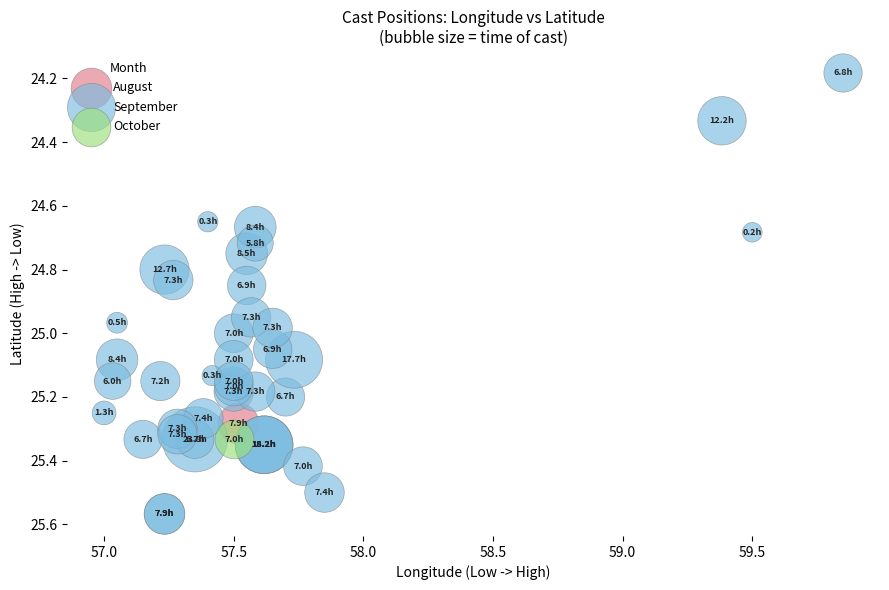

What are all the series names shown in the legend?

August, September, October